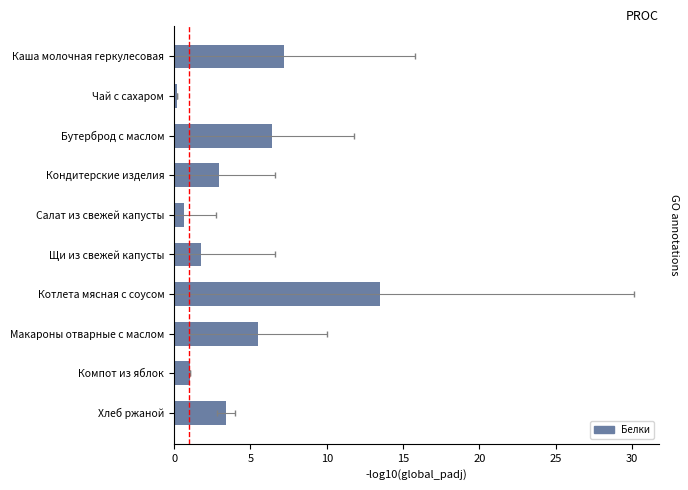

Which has a higher value, Щи из свежей капусты or Котлета мясная с соусом?

Котлета мясная с соусом